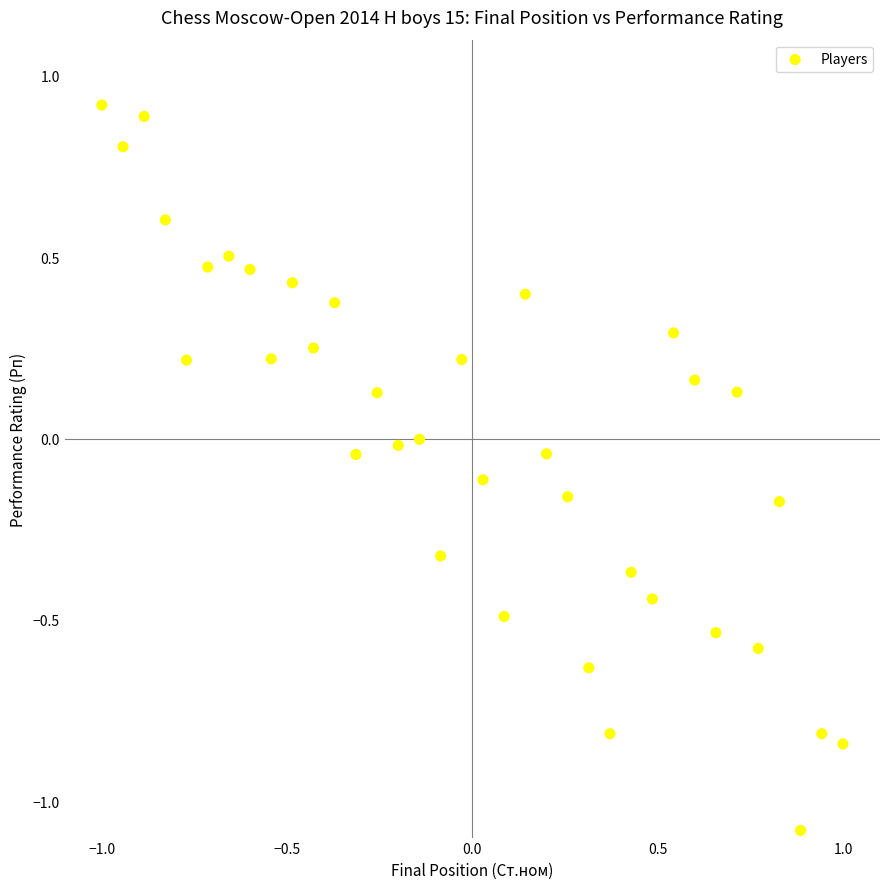

What is the range of Y values (max minus min)?

2.0